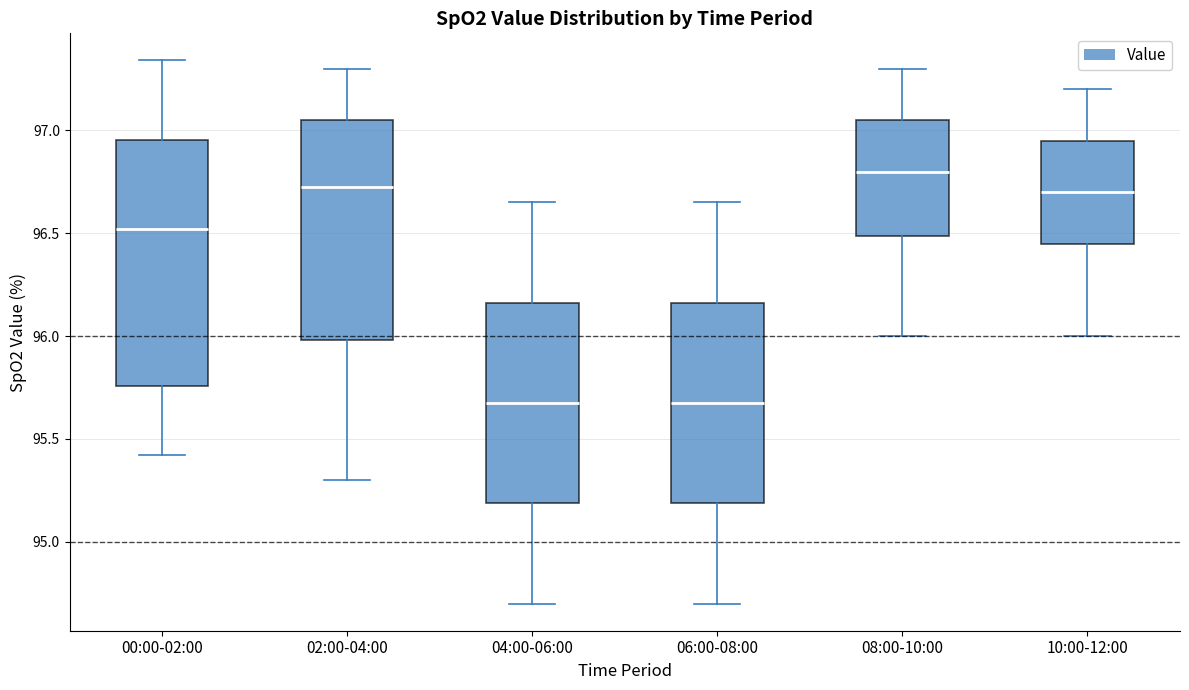

Reading left to right, read every box against the y-axis: the position of its median line, the range the box covers, and the ends of its whiskers. The values are not printed on the chart, so give them approximately, as read against the axis.

00:00-02:00: median 96.50, box 95.75 to 96.95, whiskers 95.40 to 97.35
02:00-04:00: median 96.75, box 96.00 to 97.05, whiskers 95.30 to 97.30
04:00-06:00: median 95.70, box 95.20 to 96.15, whiskers 94.70 to 96.65
06:00-08:00: median 95.70, box 95.20 to 96.15, whiskers 94.70 to 96.65
08:00-10:00: median 96.80, box 96.50 to 97.05, whiskers 96.00 to 97.30
10:00-12:00: median 96.70, box 96.45 to 96.95, whiskers 96.00 to 97.20